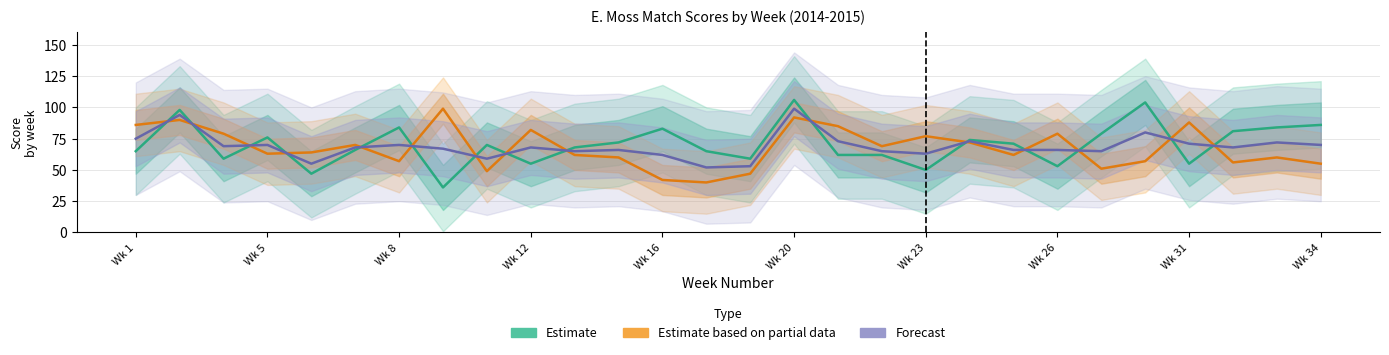

In Estimate based on partial data, how many points are higher than both neighbors (excluding endpoints)?

9